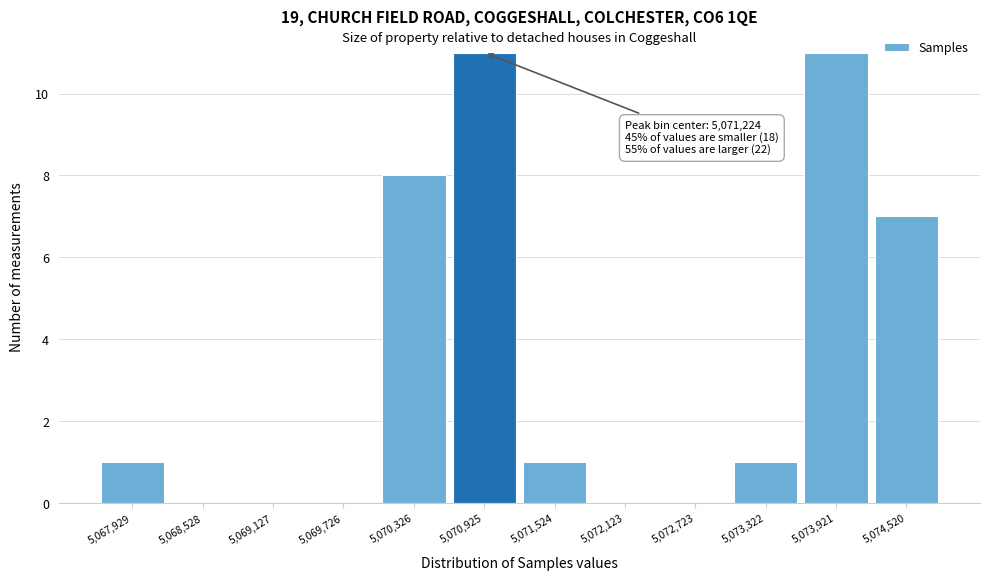

Reading left to right, extract all data points from this chart.

5,067,929=1	5,068,528=0	5,069,127=0	5,069,726=0	5,070,326=8	5,070,925=11	5,071,524=1	5,072,123=0	5,072,723=0	5,073,322=1	5,073,921=11	5,074,520=7